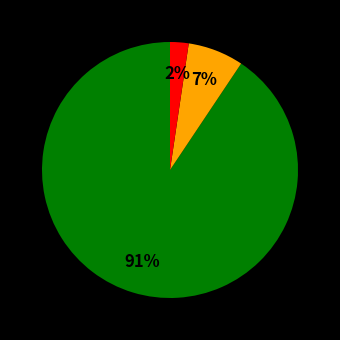

Does any single category account for the majority?

Yes